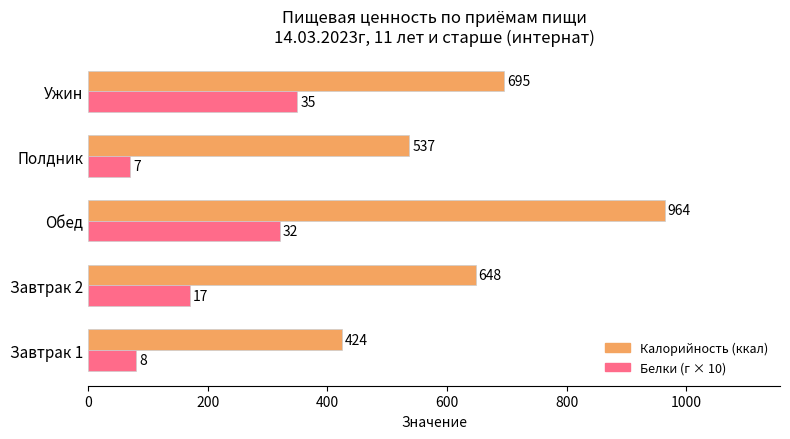

What is the greatest value displayed?

964